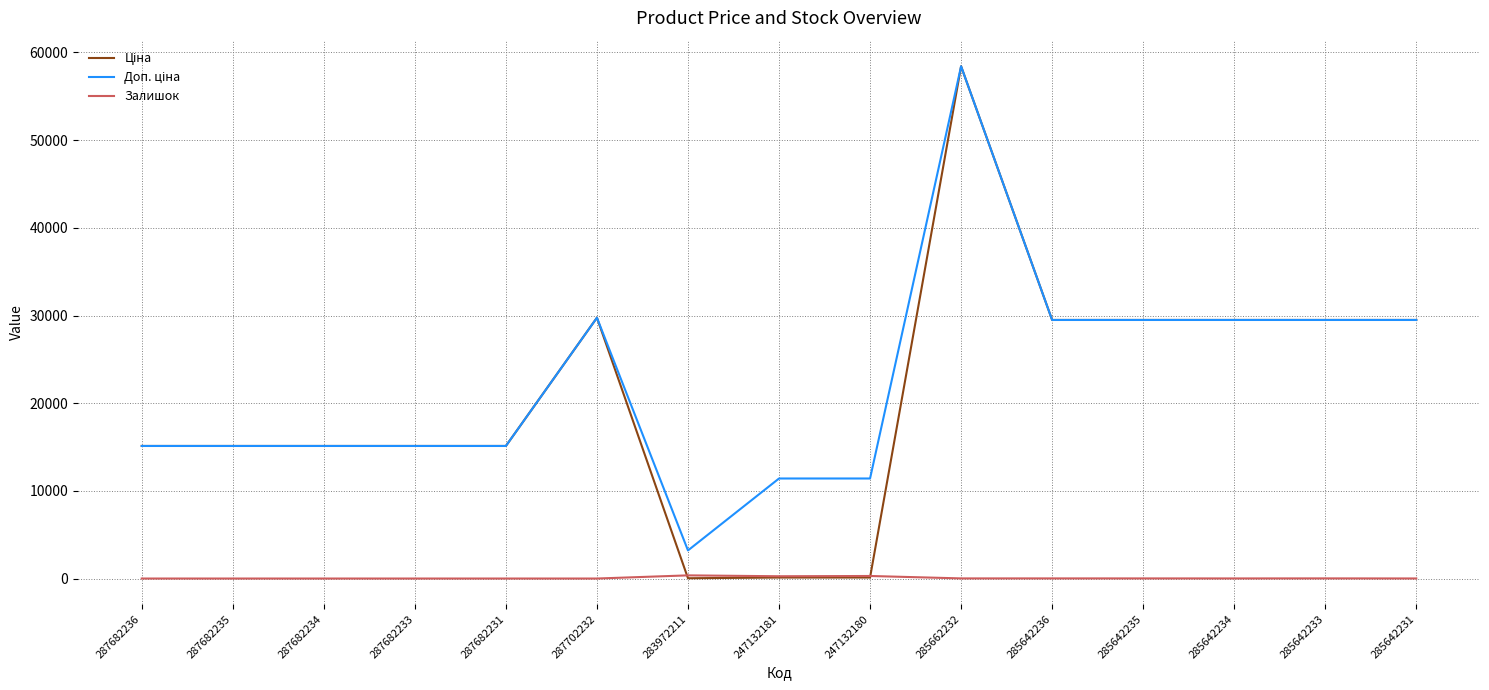

What position from the right is 285642236?

5